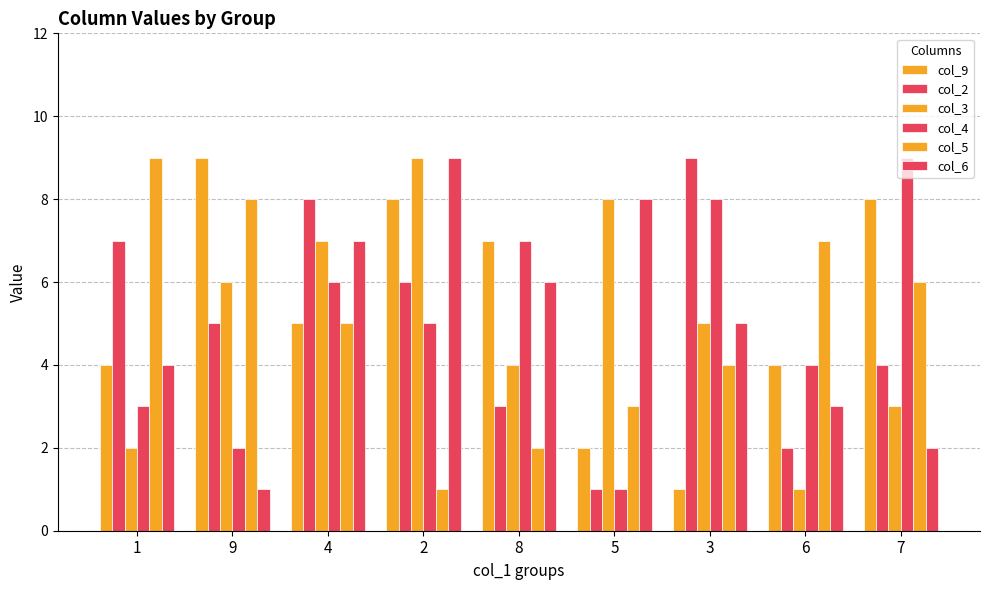

Reading right to left, extract all data points from this chart.

col_9: 8	4	1	2	7	8	5	9	4
col_2: 4	2	9	1	3	6	8	5	7
col_3: 3	1	5	8	4	9	7	6	2
col_4: 9	4	8	1	7	5	6	2	3
col_5: 6	7	4	3	2	1	5	8	9
col_6: 2	3	5	8	6	9	7	1	4